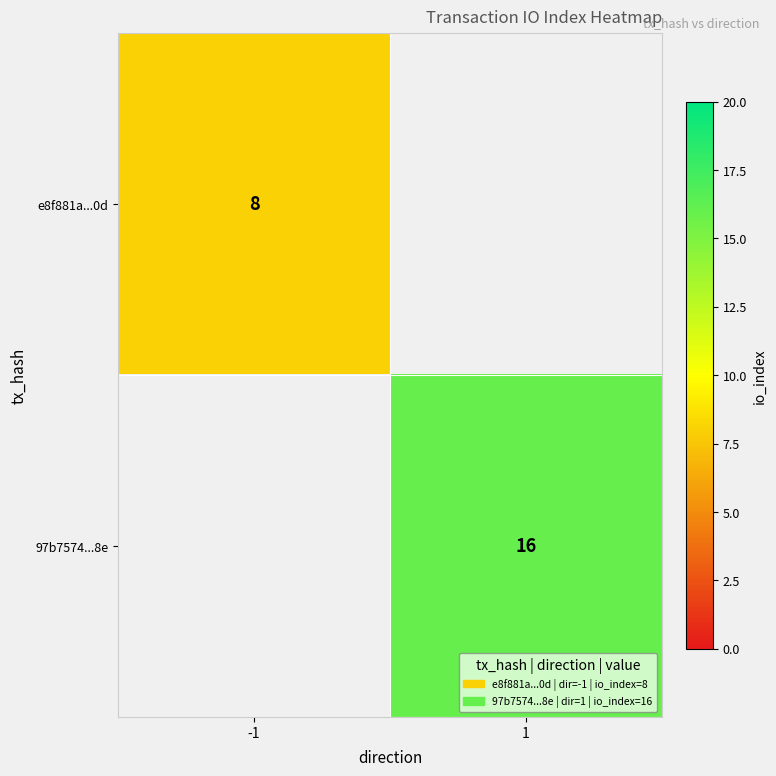

The value of e8f881a...0d at -1 is 8. True or false?

True